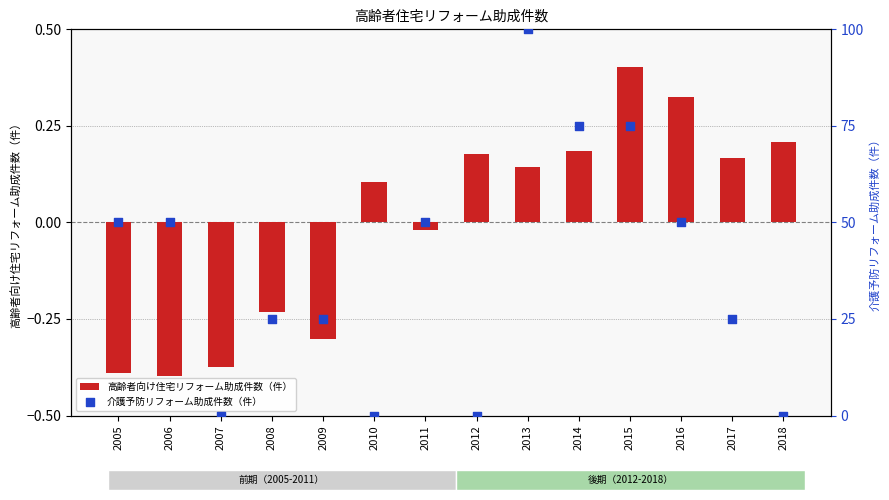

What are all the series names shown in the legend?

高齢者向け住宅リフォーム助成件数（件）, 介護予防リフォーム助成件数（件）